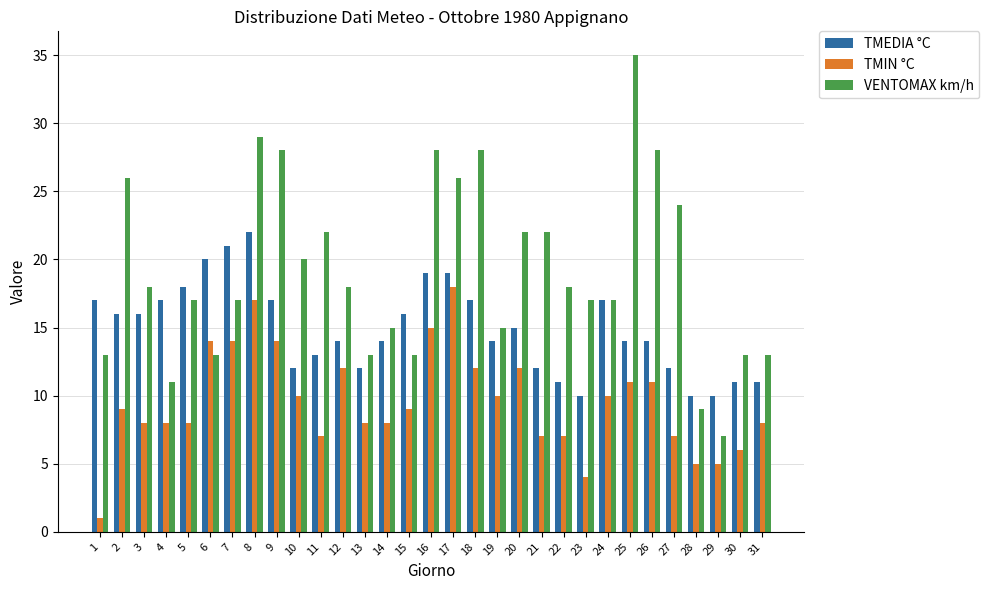

Reading right to left, what are all the values shown in this chart?

TMEDIA °C: 31=11	30=11	29=10	28=10	27=12	26=14	25=14	24=17	23=10	22=11	21=12	20=15	19=14	18=17	17=19	16=19	15=16	14=14	13=12	12=14	11=13	10=12	9=17	8=22	7=21	6=20	5=18	4=17	3=16	2=16	1=17
TMIN °C: 31=8	30=6	29=5	28=5	27=7	26=11	25=11	24=10	23=4	22=7	21=7	20=12	19=10	18=12	17=18	16=15	15=9	14=8	13=8	12=12	11=7	10=10	9=14	8=17	7=14	6=14	5=8	4=8	3=8	2=9	1=1
VENTOMAX km/h: 31=13	30=13	29=7	28=9	27=24	26=28	25=35	24=17	23=17	22=18	21=22	20=22	19=15	18=28	17=26	16=28	15=13	14=15	13=13	12=18	11=22	10=20	9=28	8=29	7=17	6=13	5=17	4=11	3=18	2=26	1=13